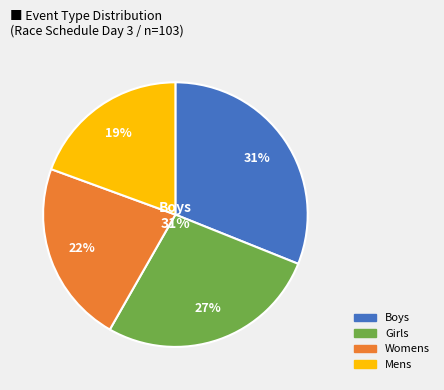

Count the number of slices in the pie.

4